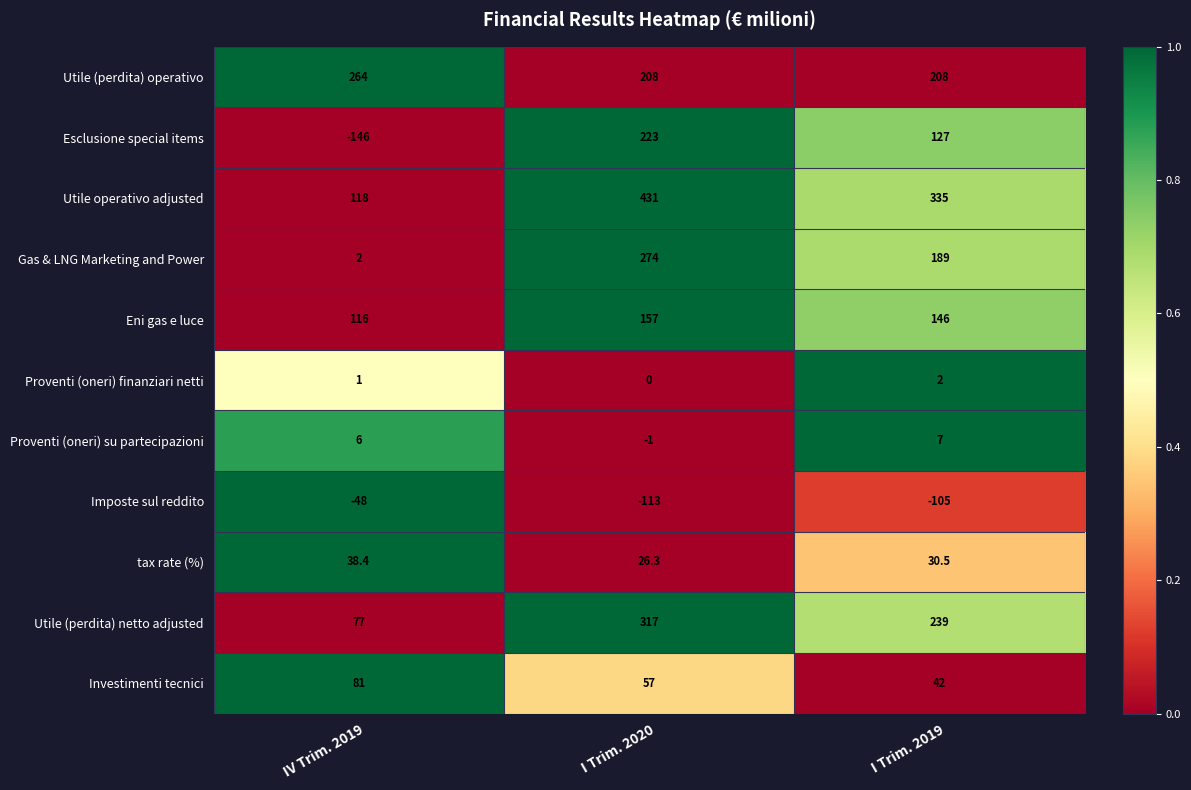

Rank the series at IV Trim. 2019 from lowest to highest value.

Esclusione special items, Imposte sul reddito, Proventi (oneri) finanziari netti, Gas & LNG Marketing and Power, Proventi (oneri) su partecipazioni, tax rate (%), Utile (perdita) netto adjusted, Investimenti tecnici, Eni gas e luce, Utile operativo adjusted, Utile (perdita) operativo